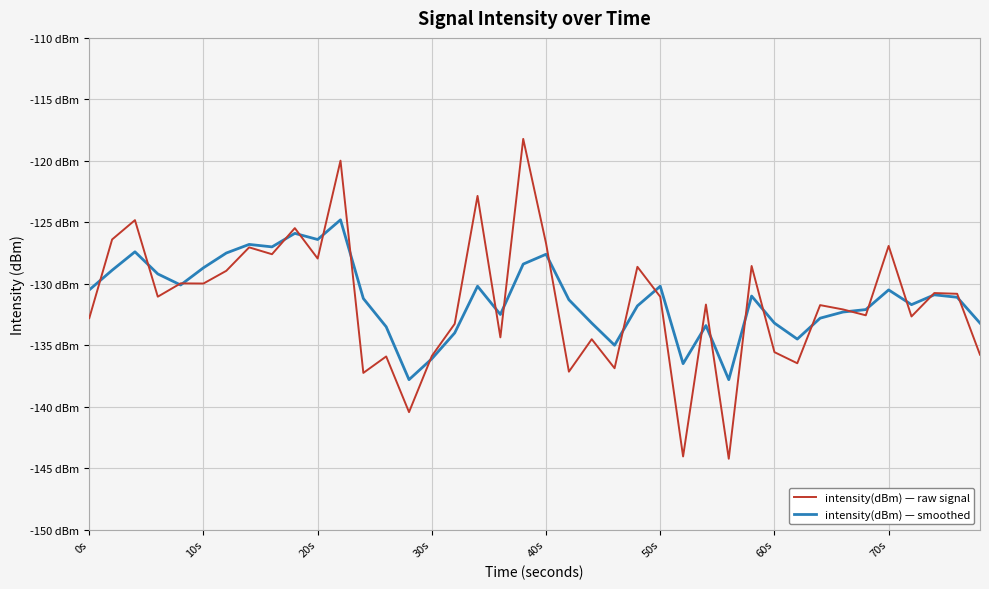

What is the average value of the intensity(dBm) — raw signal series?

-131.5